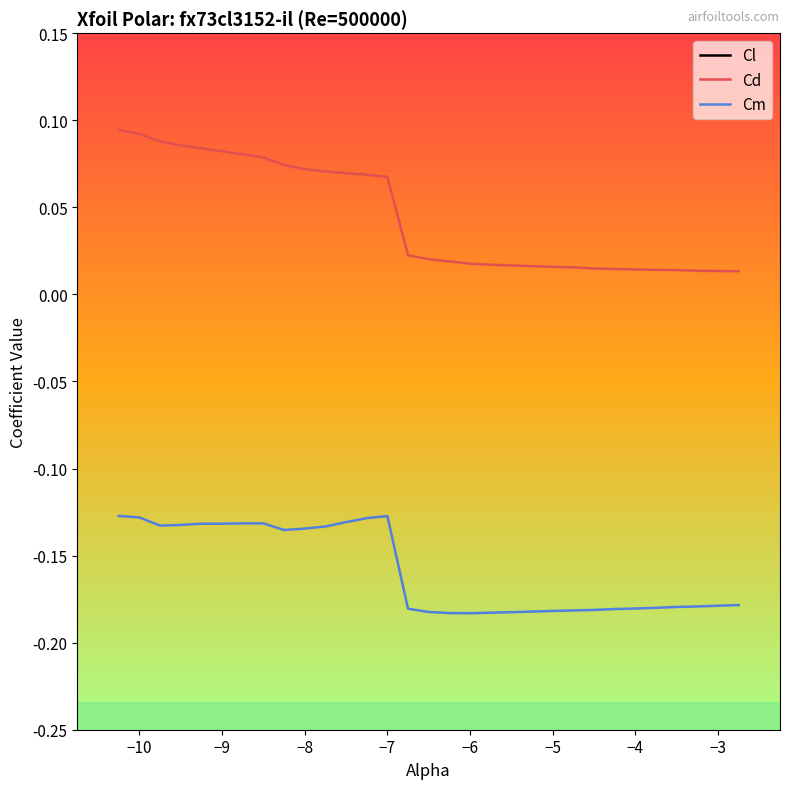

The value of Cm at −3 is -0.1. True or false?

False